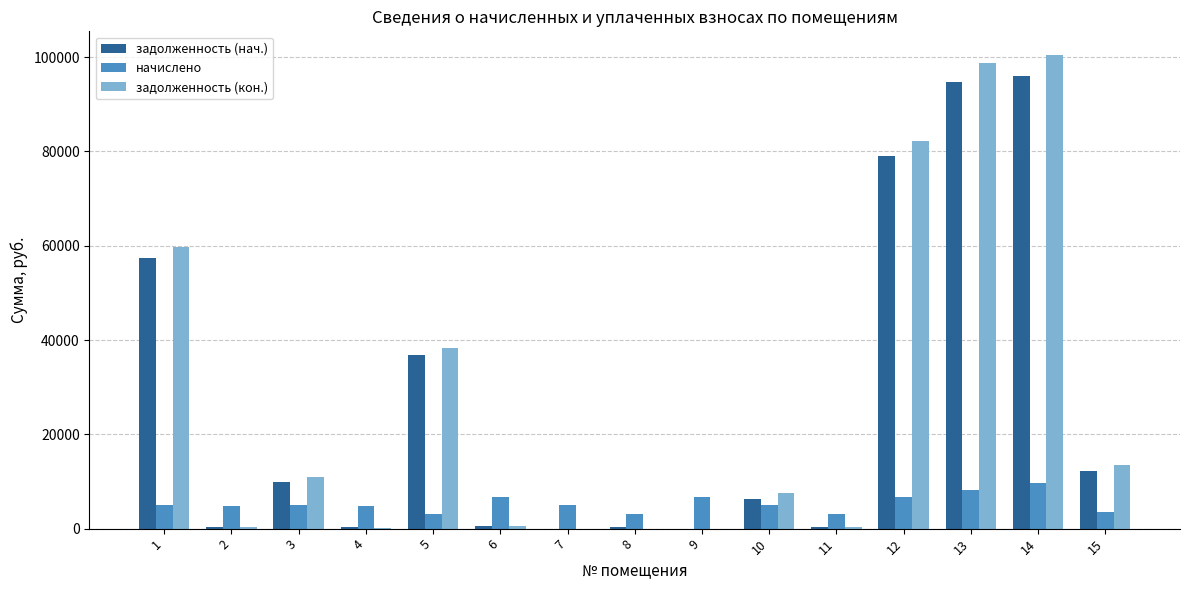

Is the value of задолженность (кон.) at 10 greater than the value of начислено at 14?

No